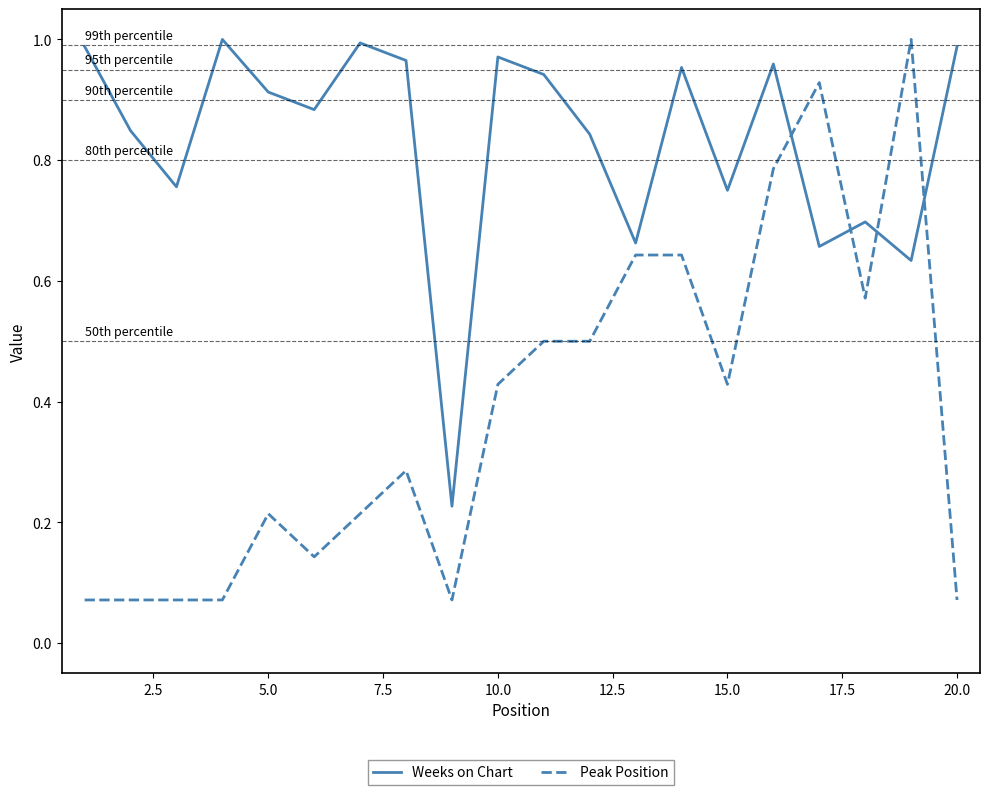

What is the sum of all Peak Position values?

7.7